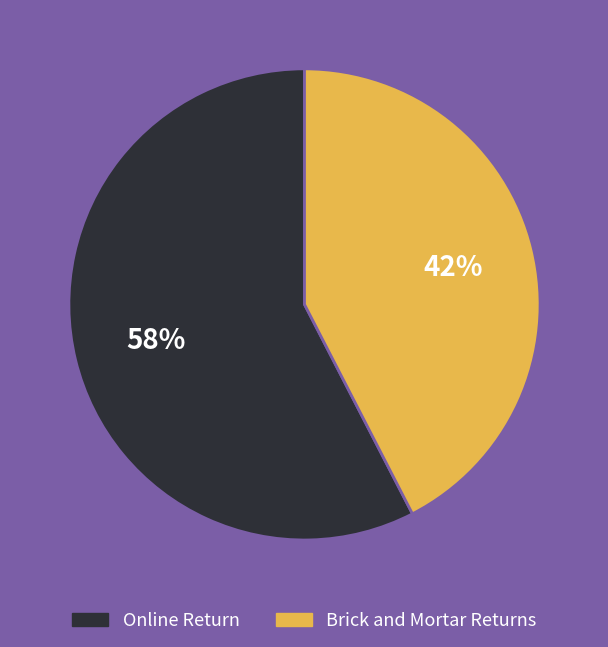

Is there a majority slice in this chart?

Yes